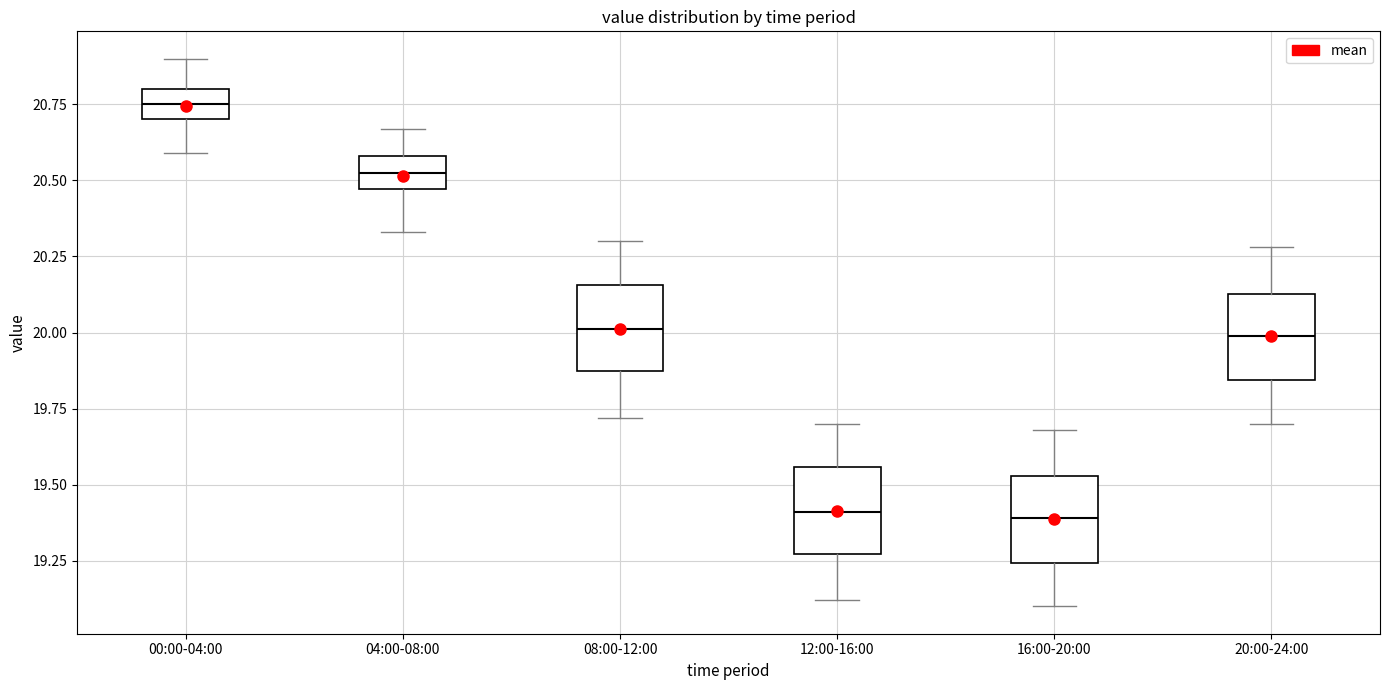

Where is the upper edge of the box for 16:00-20:00 on the y-axis? The values are not printed on the chart, so give them approximately, as read against the axis.

19.55